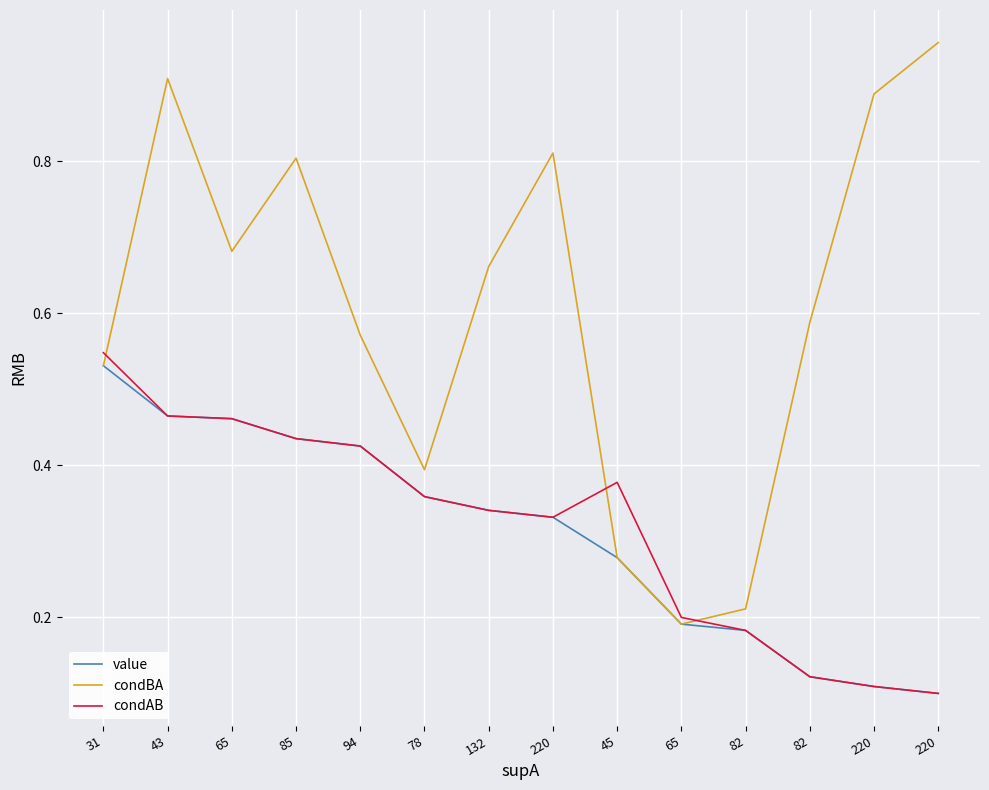

Does the chart display data point markers on the line(s)?

No